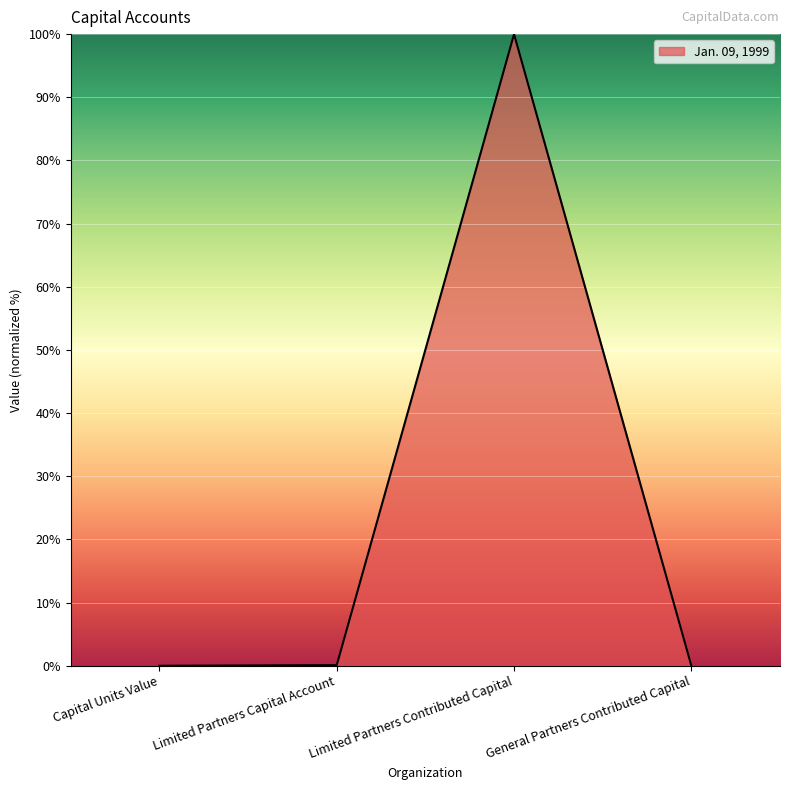

What is the average value?

25.0